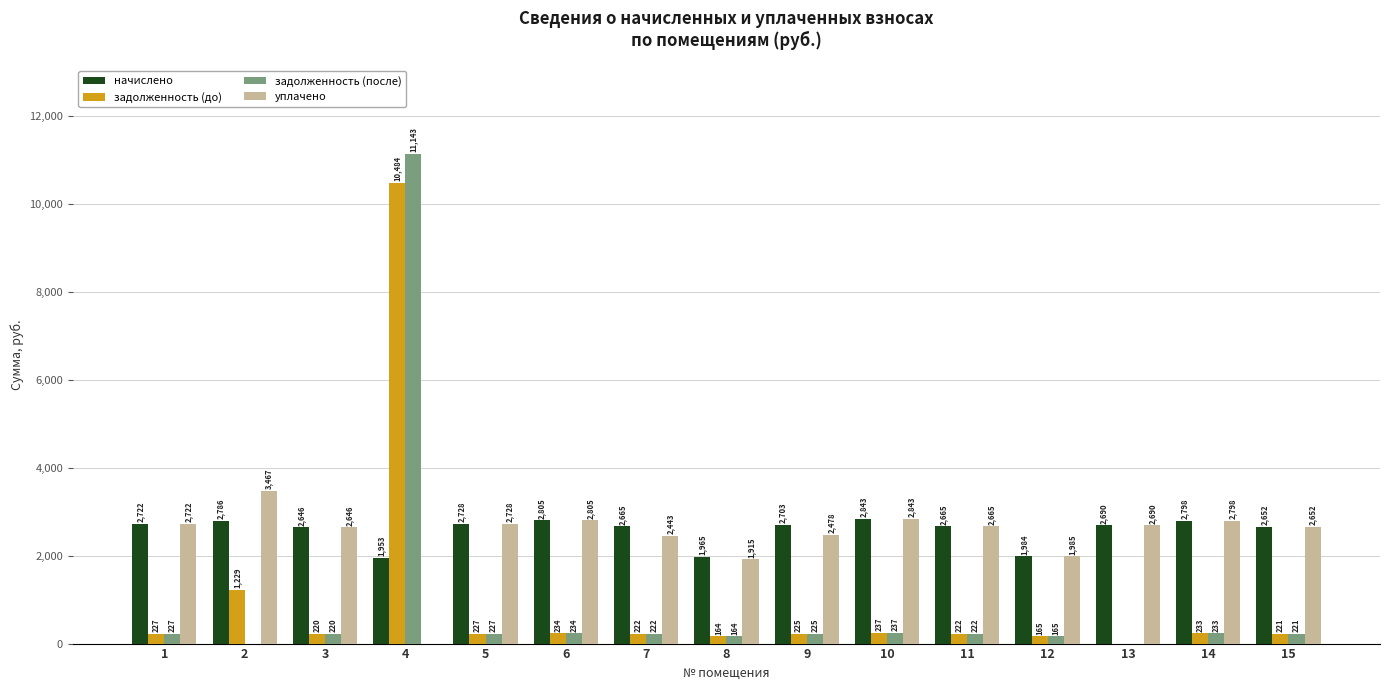

Between 4 and 11, which series saw the biggest shift?

задолженность (после)